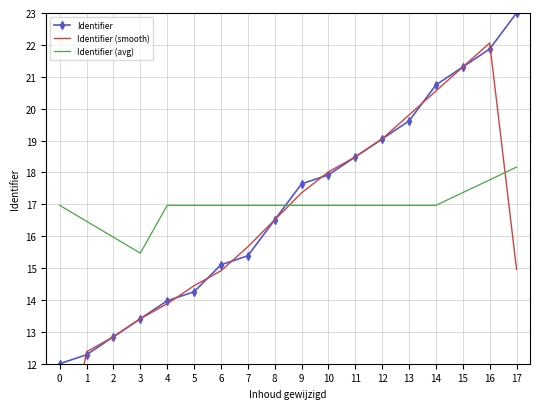

Which category has the highest value in the Identifier series?

17